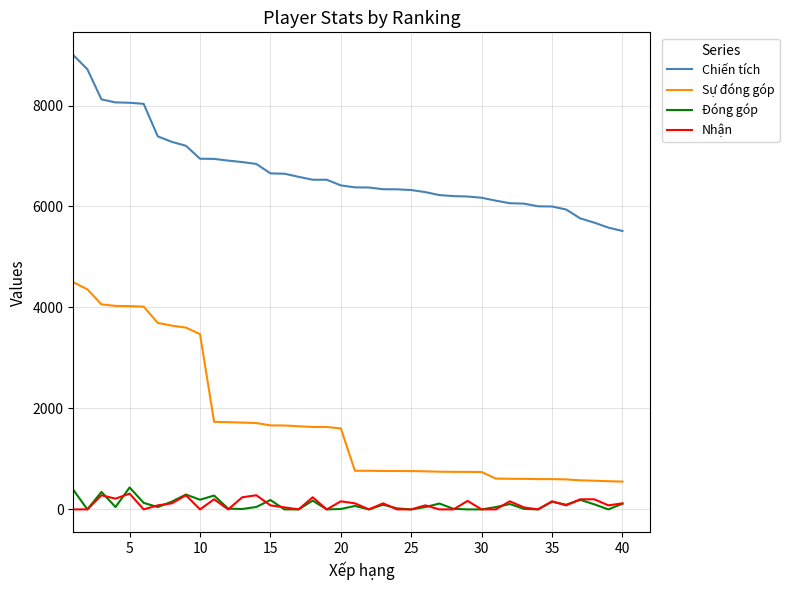

True or false: Đóng góp and Chiến tích cross at least once.

False